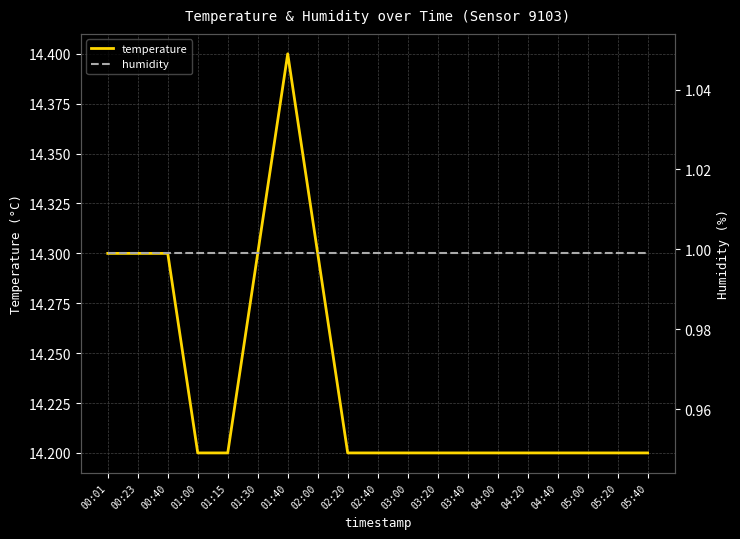

What is the average value of the humidity series?

1.0